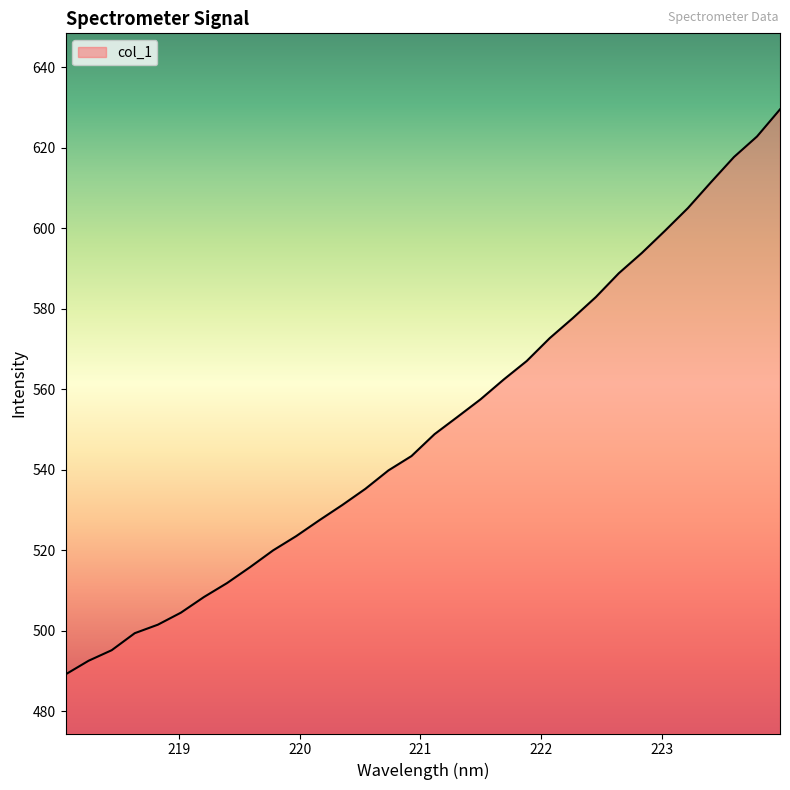

Does the chart display data point markers on the line(s)?

No